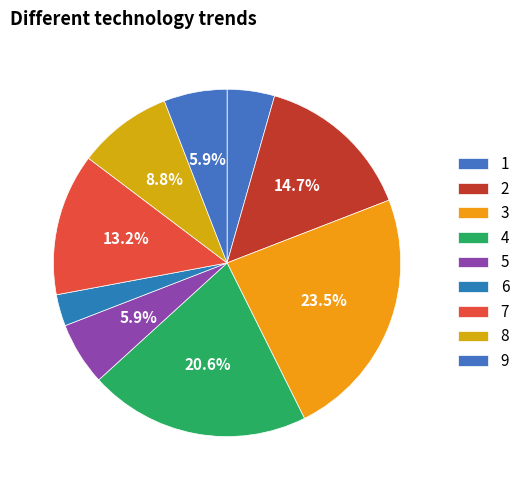

How many slices are in this pie chart?

9